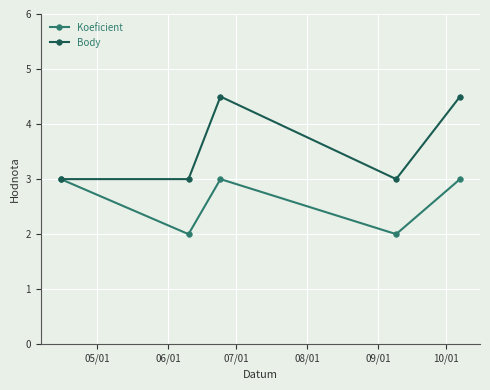

What is the value of the Body point at the 1st from the left?

3.0